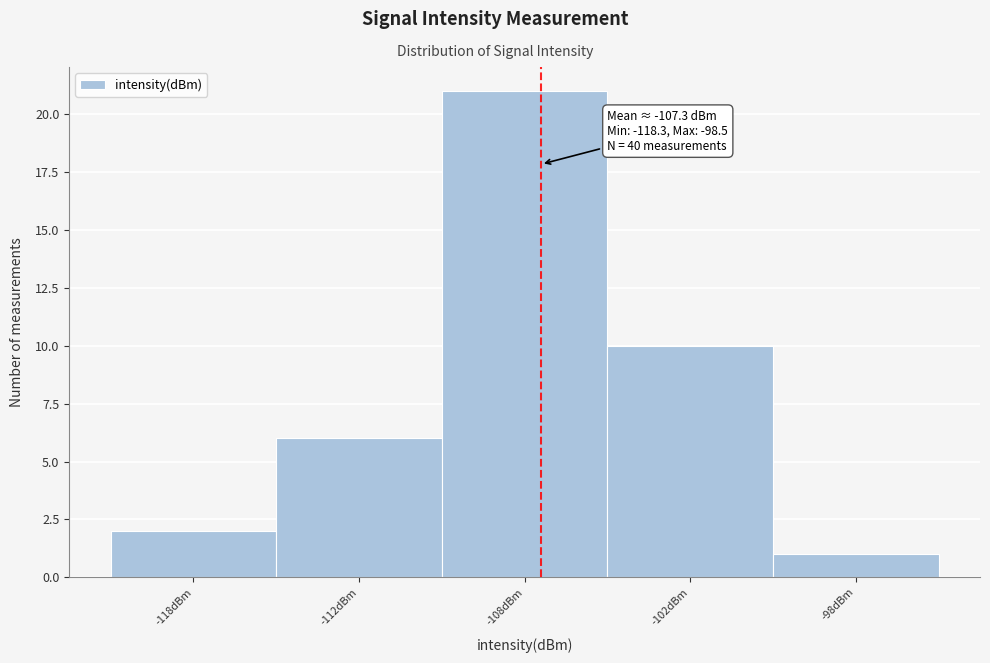

Reading right to left, what are all the values shown in this chart?

1	10	21	6	2